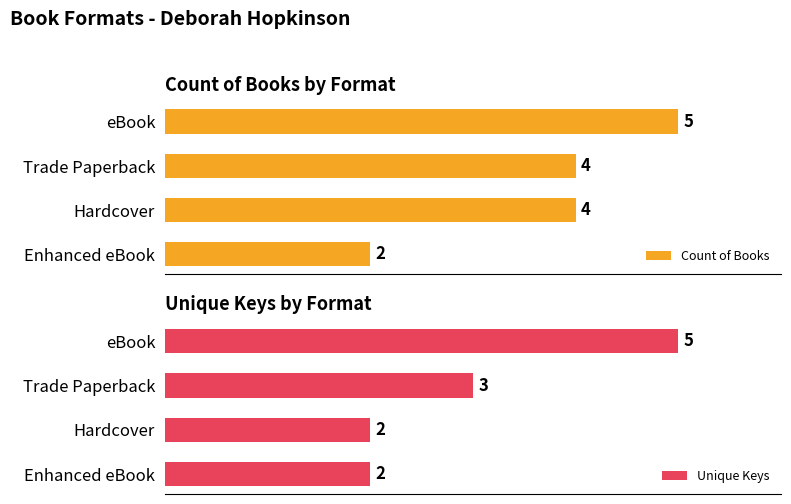

Which series has the largest total across all categories?

Count of Books